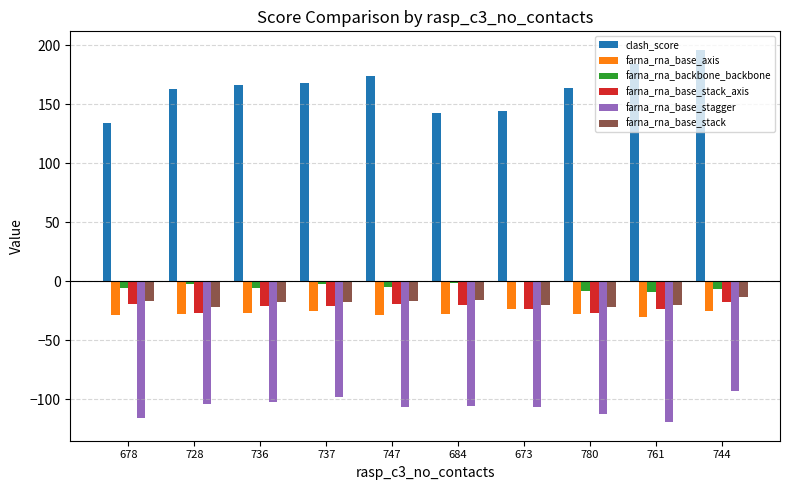

What is the total value across all series at 747?

-2.8